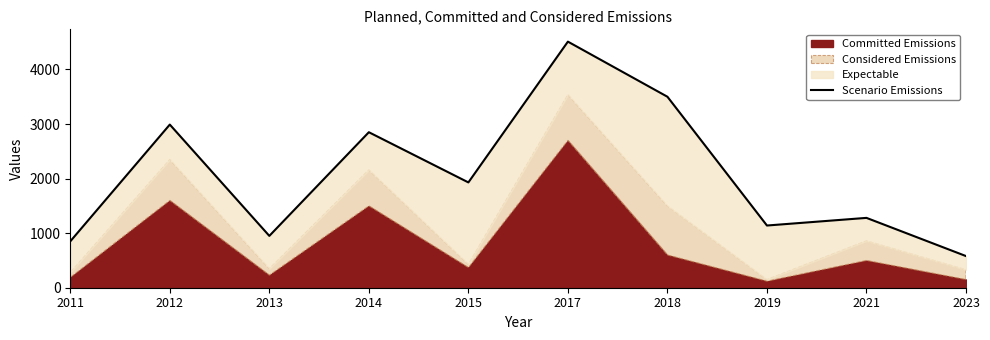

What is the change in value from 2015 to 2023?

-1350